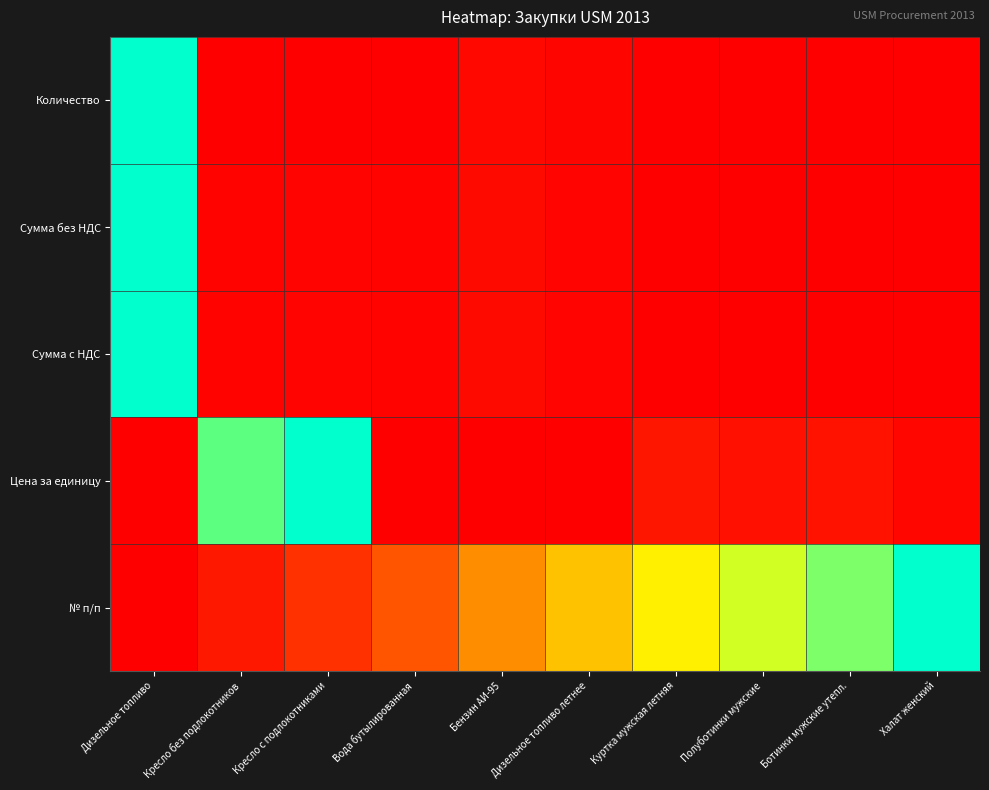

Which series has the widest spread of values?

Количество